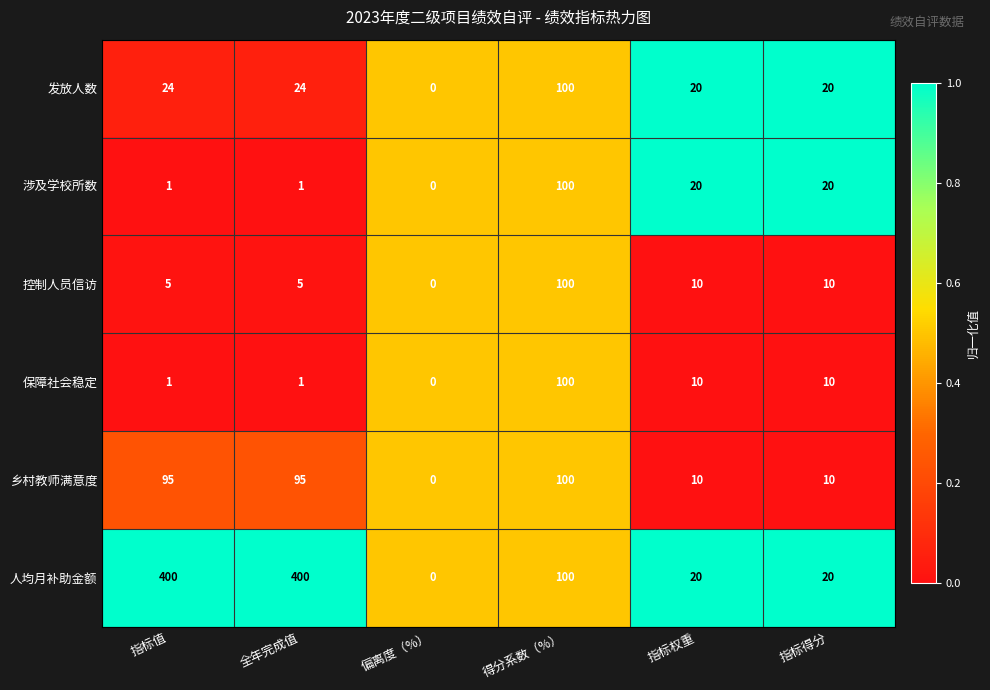

What is the difference between the maximum and second lowest values in the 涉及学校所数 series?

99